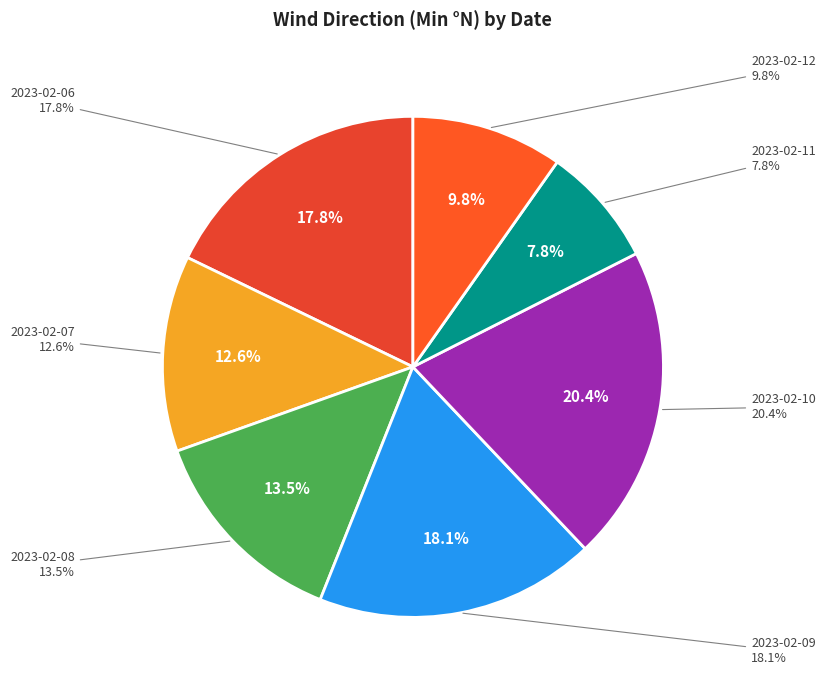

Rank the categories by value from lowest to highest.

2023-02-11, 2023-02-12, 2023-02-07, 2023-02-08, 2023-02-06, 2023-02-09, 2023-02-10